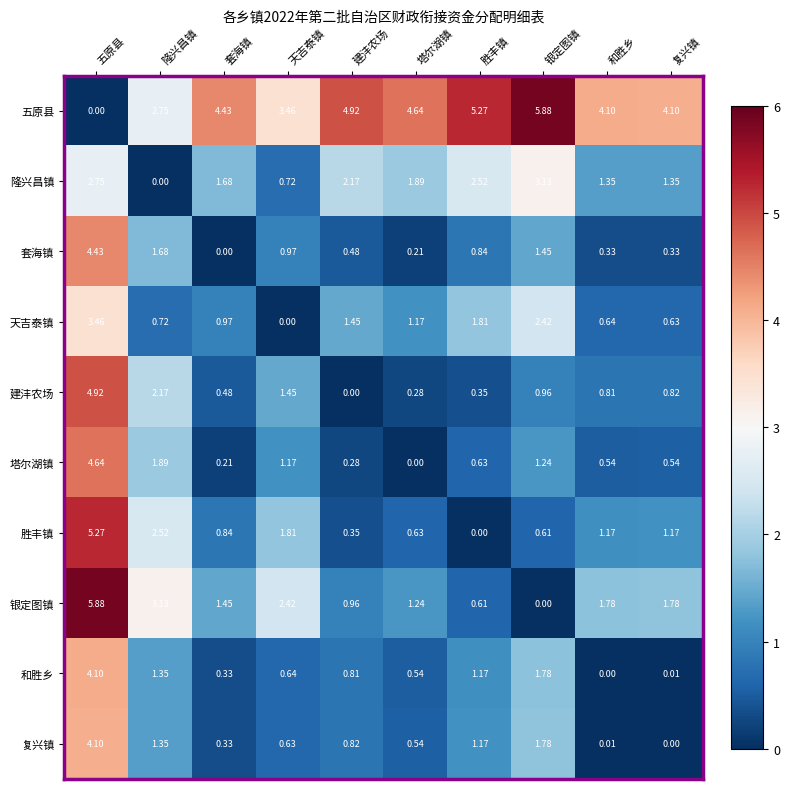

Is the value of 胜丰镇 at 塔尔湖镇 greater than the value of 天吉泰镇 at 五原县?

No